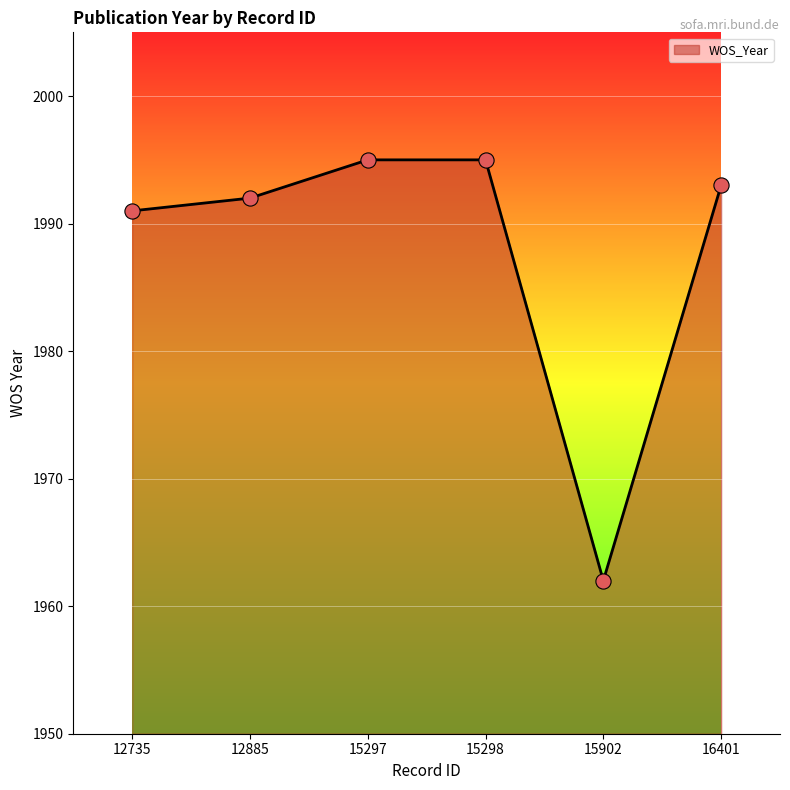

Which has a higher value, 16401 or 15297?

15297